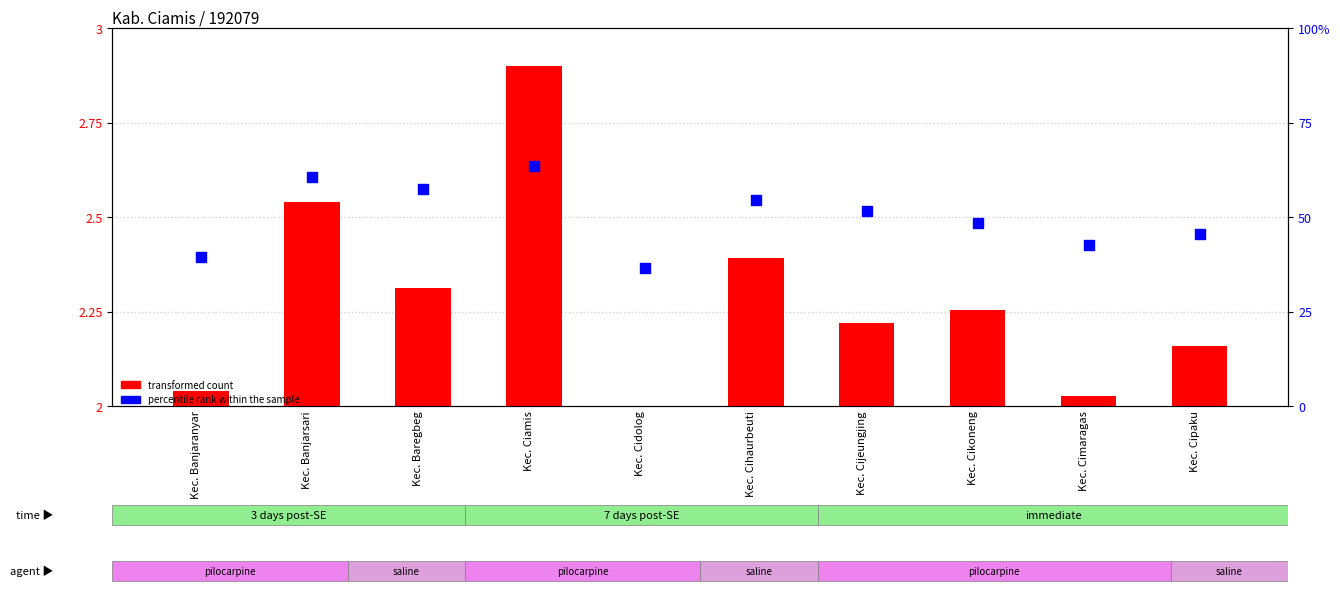

At how many categories does at least one series exceed 55?

3